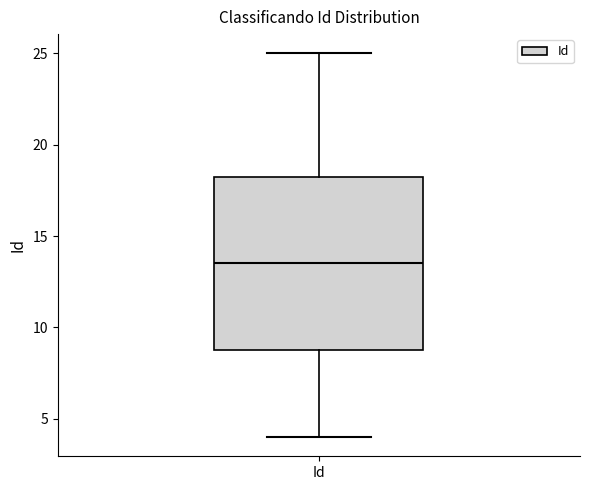

Transcribe this box plot: give where the median line is, the range the box spans, and where the two whiskers end, as read against the y-axis. The values are not printed on the chart, so give them approximately, as read against the axis.

median 13.5, box 9.0 to 18.5, whiskers 4.0 to 25.0